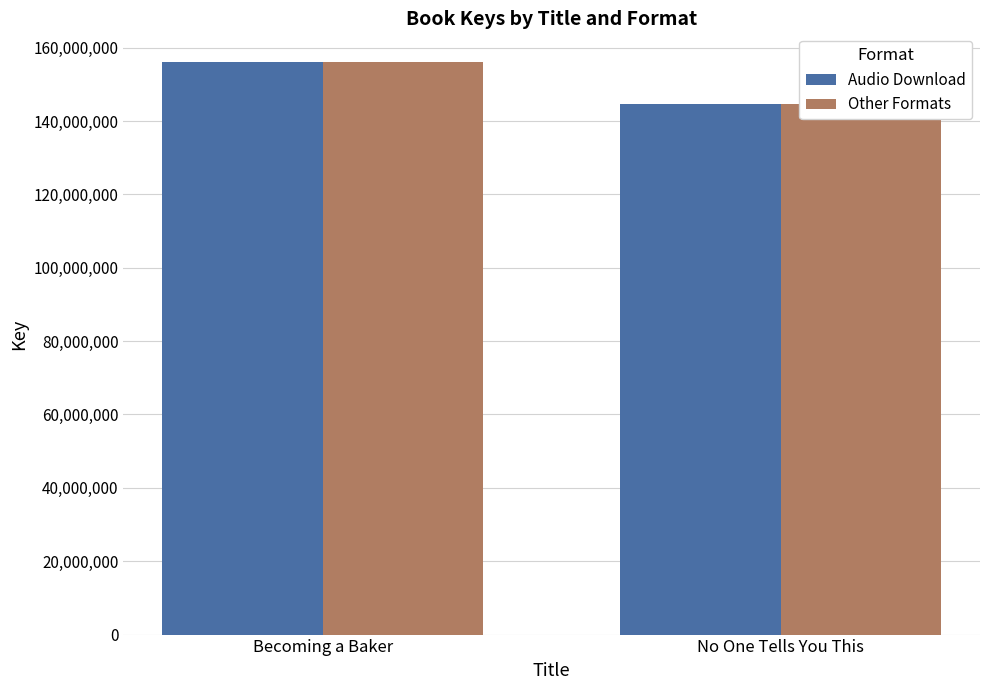

What is the smallest value displayed?

144639352